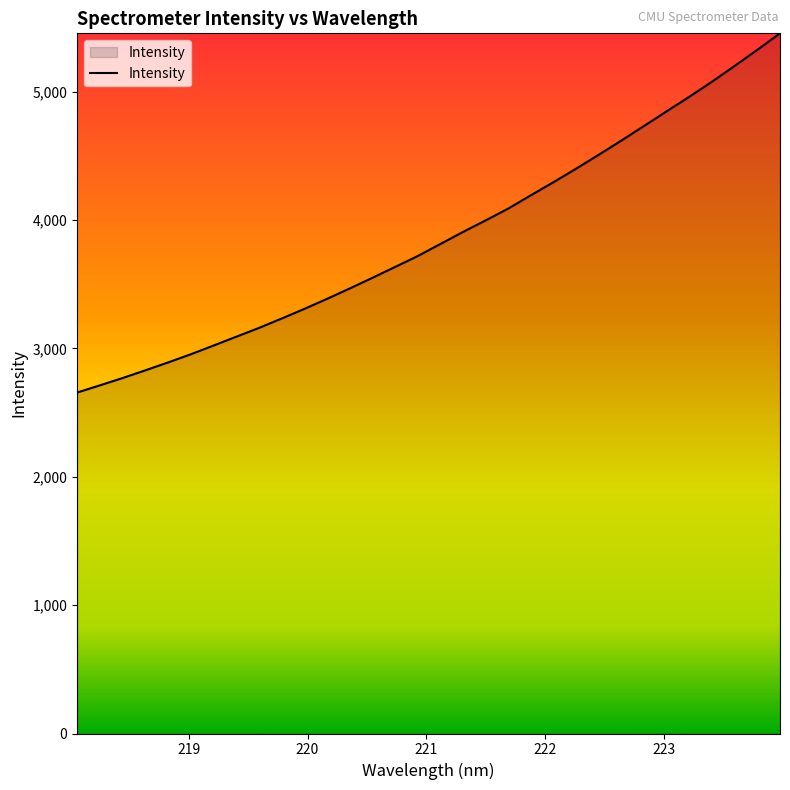

What is the minimum value shown in the chart?

2656.3